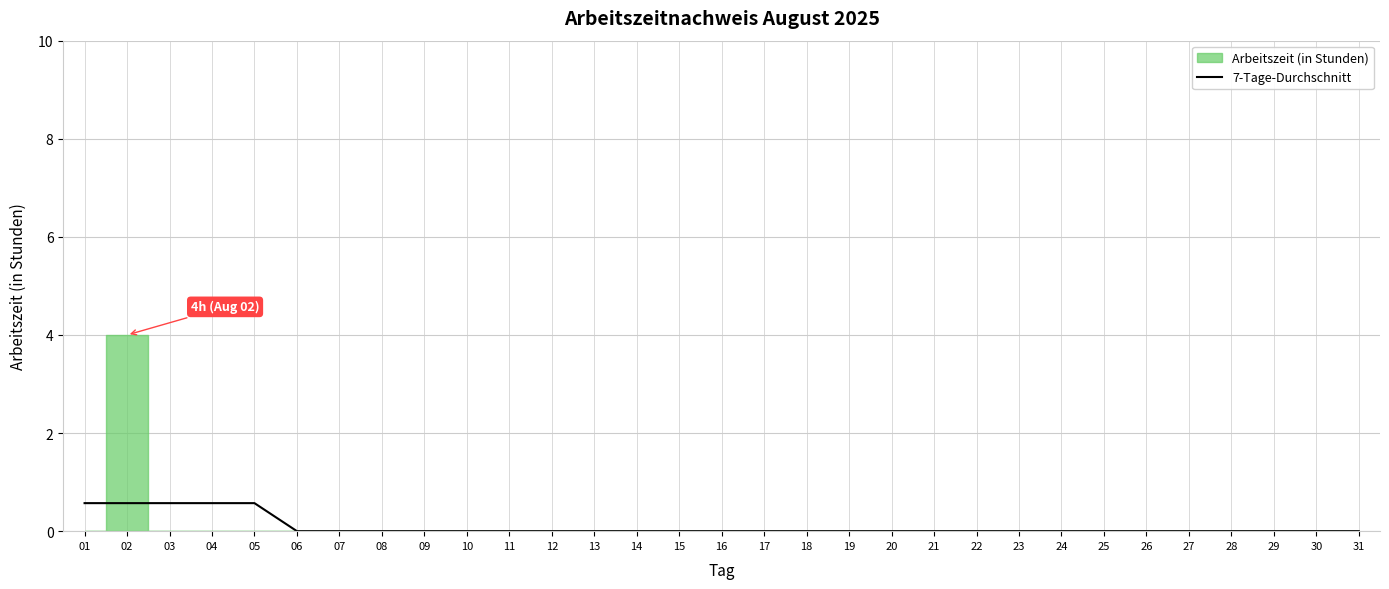

Which category has the lowest value across all series?

06